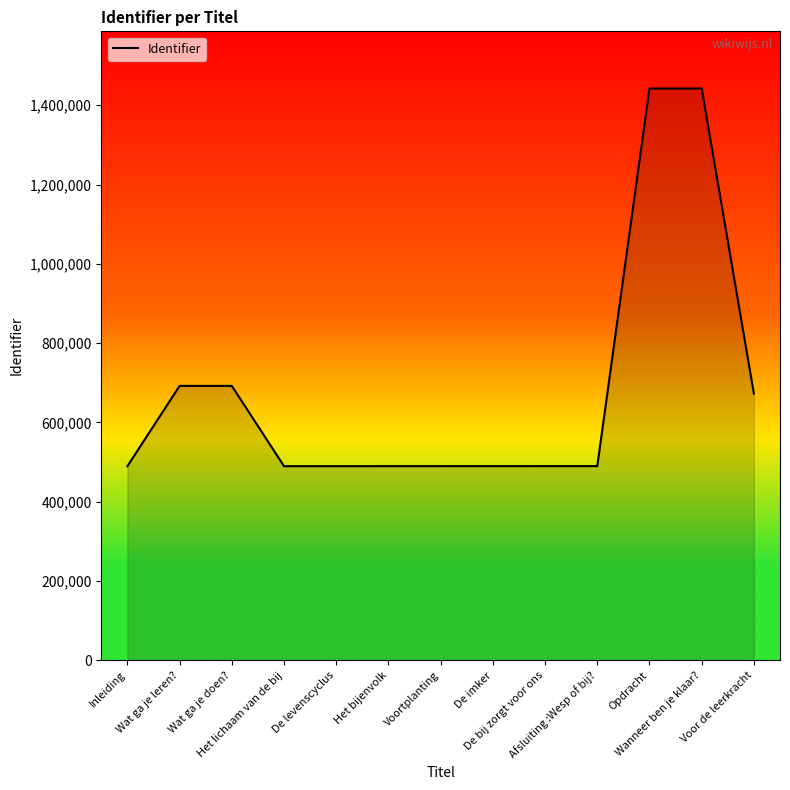

The chart shows a value of 709586 at Afsluiting :Wesp of bij?. True or false?

False